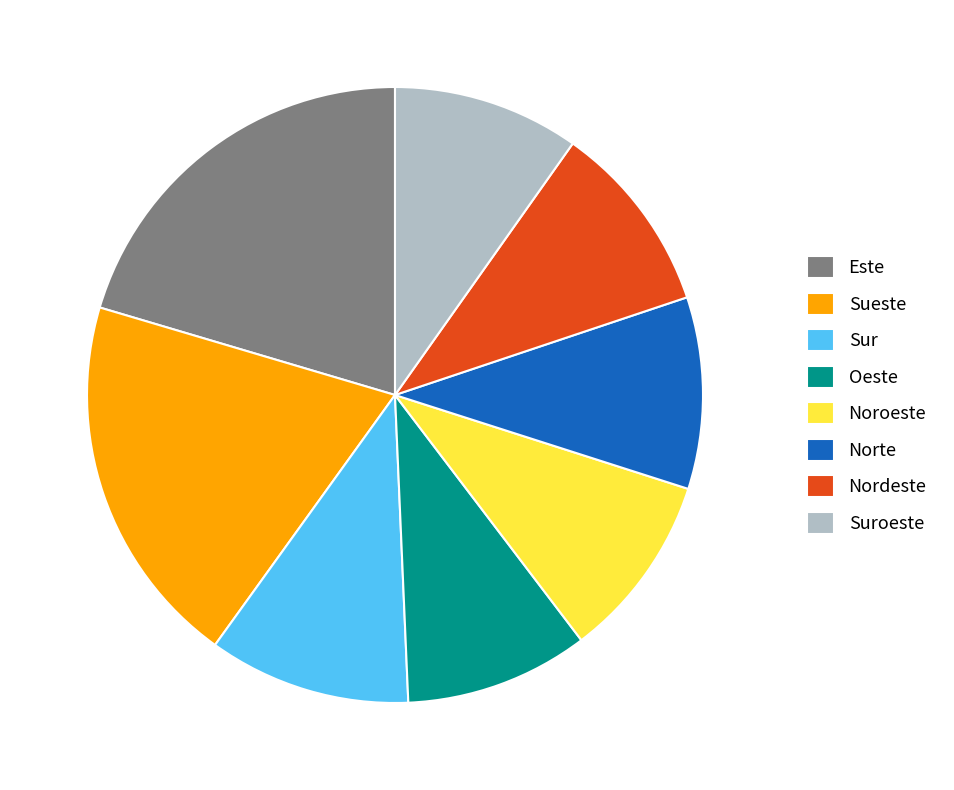

Which category has the biggest portion of the pie?

Este